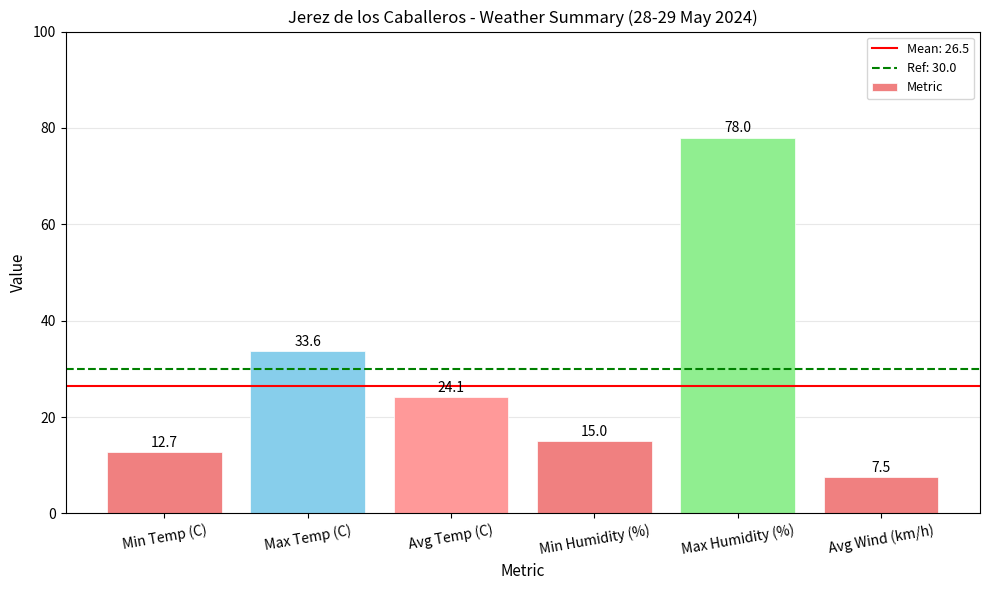

Rank the categories by value from highest to lowest.

Max Humidity (%), Max Temp (C), Avg Temp (C), Min Humidity (%), Min Temp (C), Avg Wind (km/h)